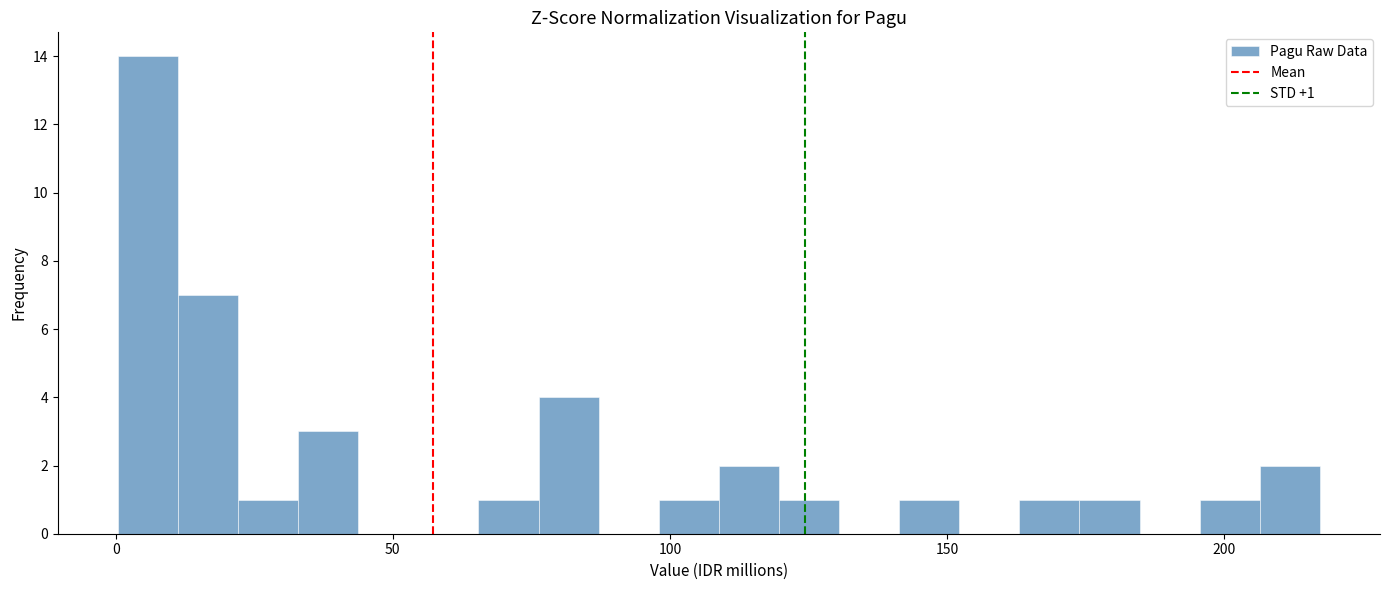

Read against the x-axis, roughly where is the centre of the tallest bar?

5